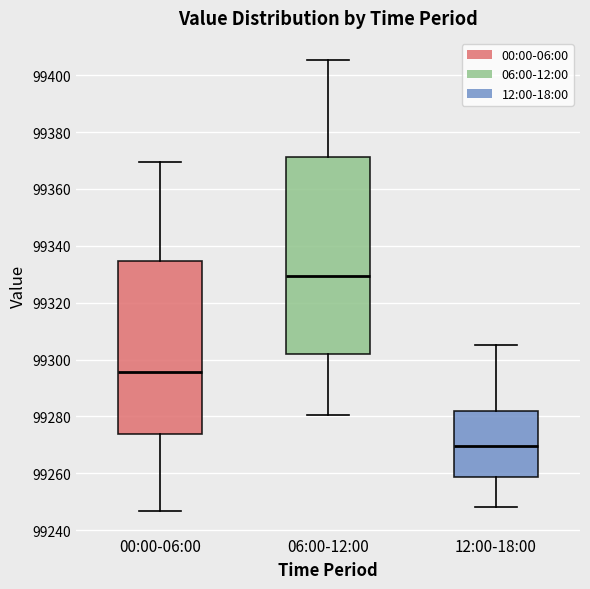

Reading left to right, transcribe this box plot: for each box, give where its median line is, the range the box spans, and where its two whiskers end, as read against the y-axis. The values are not printed on the chart, so give them approximately, as read against the axis.

00:00-06:00: median 99296, box 99274 to 99334, whiskers 99246 to 99370
06:00-12:00: median 99330, box 99302 to 99372, whiskers 99280 to 99406
12:00-18:00: median 99270, box 99258 to 99282, whiskers 99248 to 99306